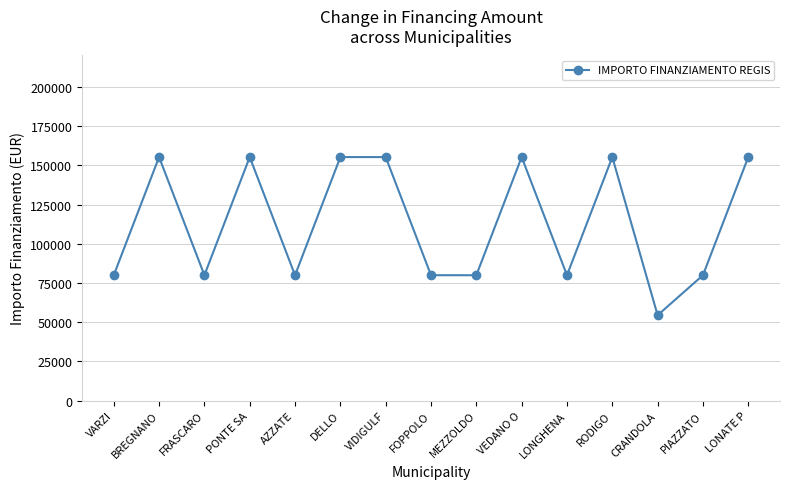

What is the average value?

113367